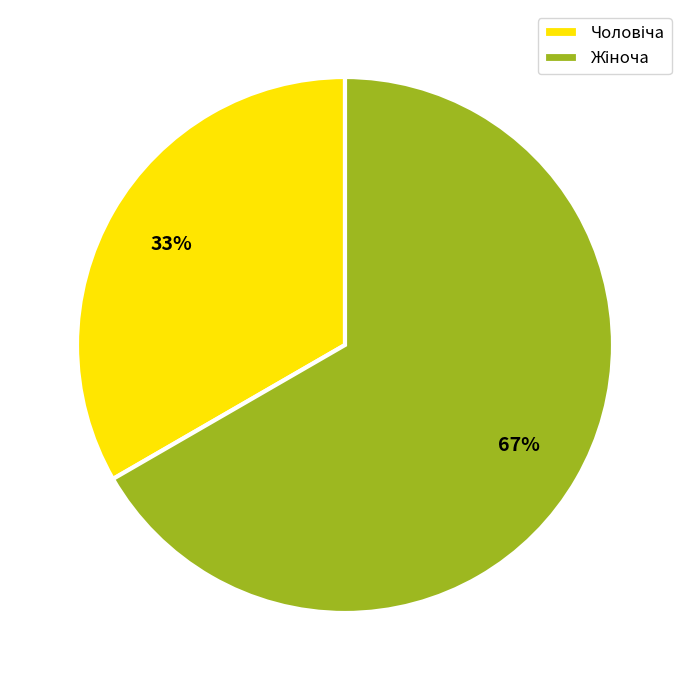

To the nearest percent, what is the average slice percentage?

50%